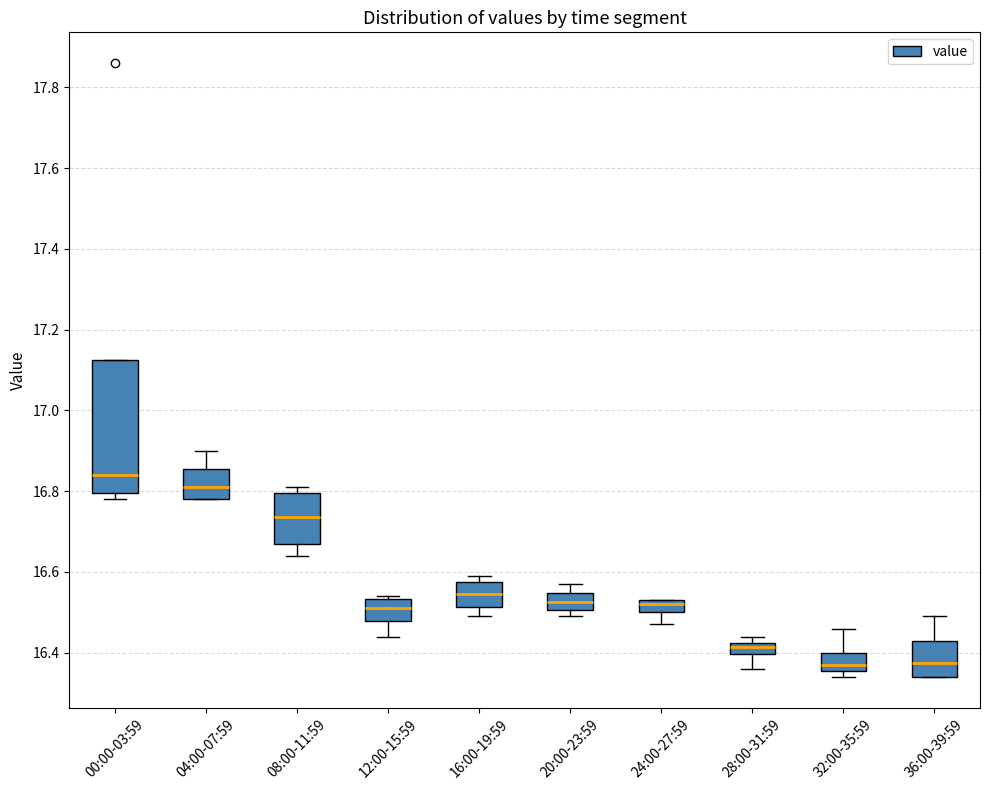

Where is the lower edge of the box for 08:00-11:59 on the y-axis? The values are not printed on the chart, so give them approximately, as read against the axis.

16.68